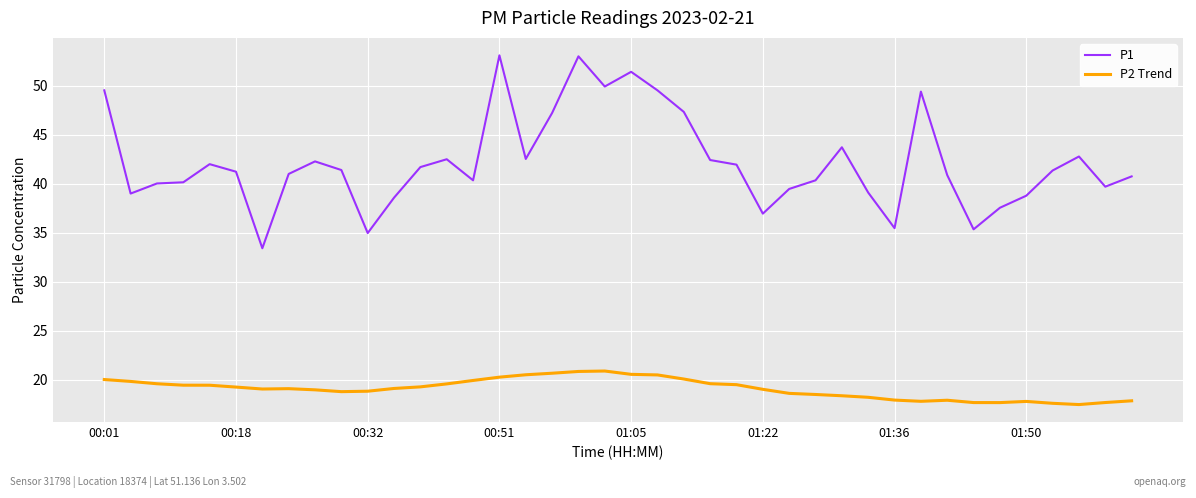

What is the greatest value displayed?

53.1